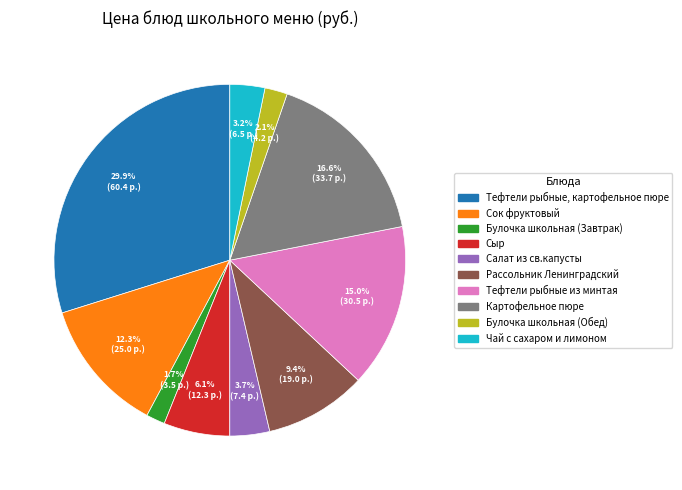

True or false: Картофельное пюре accounts for 17% of the total.

True